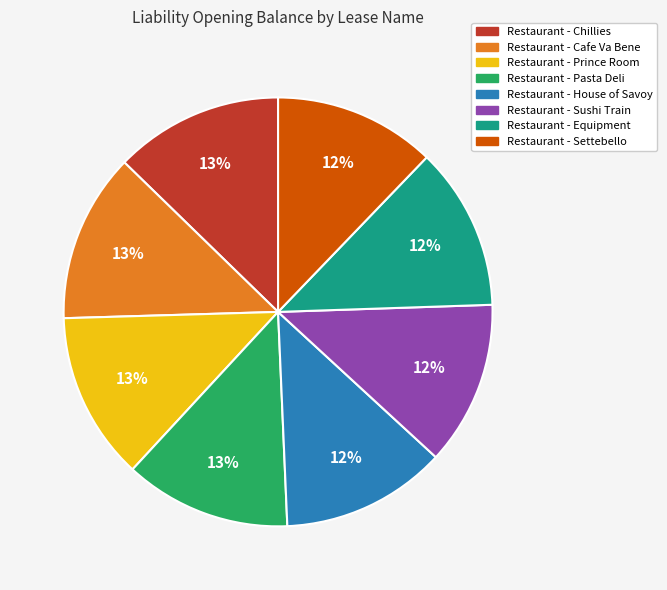

What percentage is the Restaurant - House of Savoy slice, to the nearest percent?

12%